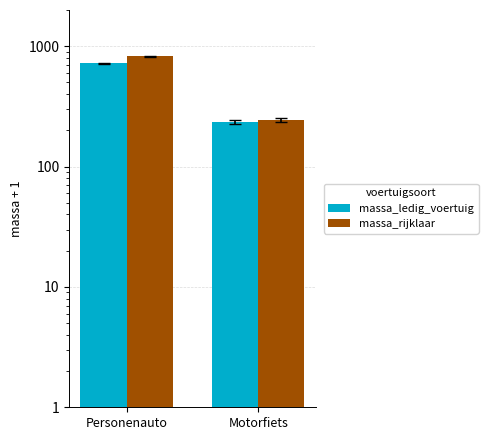

The value of massa_ledig_voertuig at Personenauto is 1045.5. True or false?

False